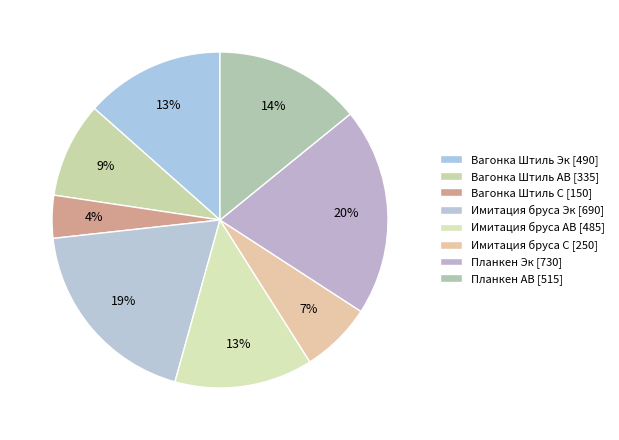

True or false: Вагонка Штиль С accounts for 17% of the total.

False